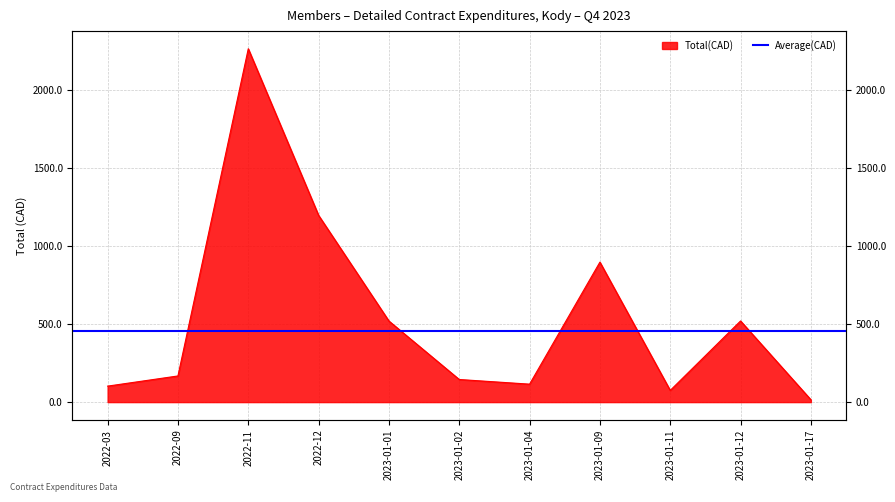

List the labels in order of value, smallest first.

2023-01-17, 2023-01-11, 2022-03, 2023-01-04, 2023-01-02, 2022-09, 2023-01-01, 2023-01-12, 2023-01-09, 2022-12, 2022-11